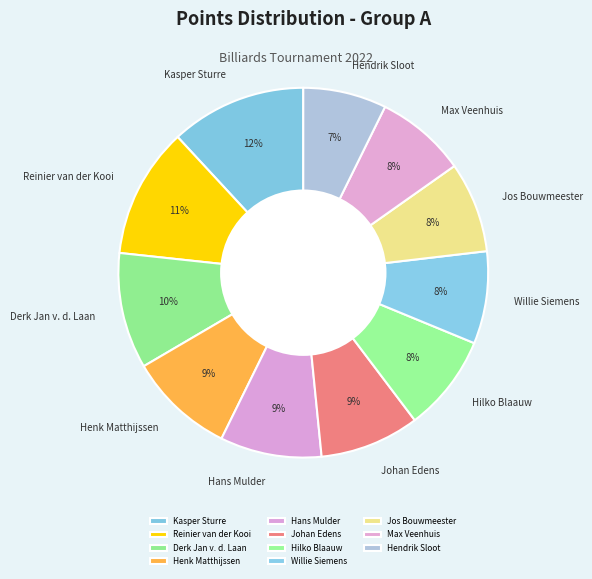

Which slice is the smallest?

Hendrik Sloot